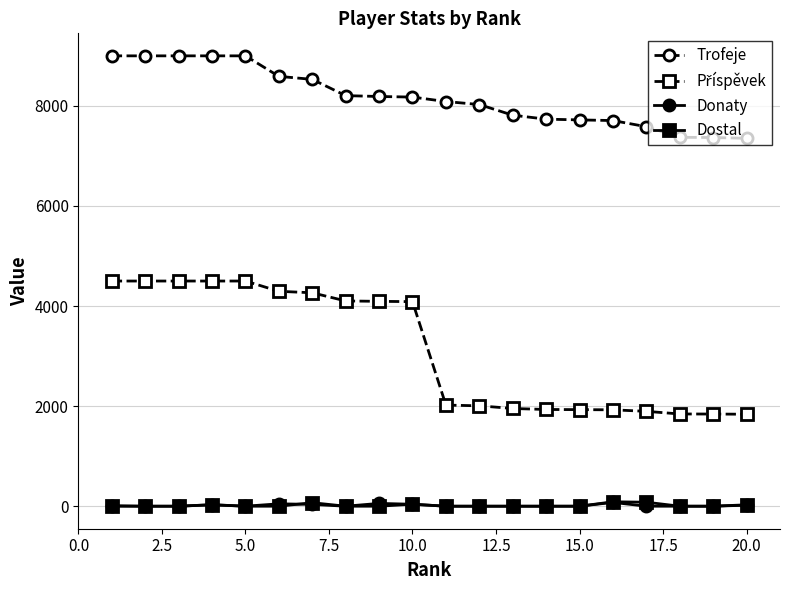

Which series has the largest total across all categories?

Trofeje